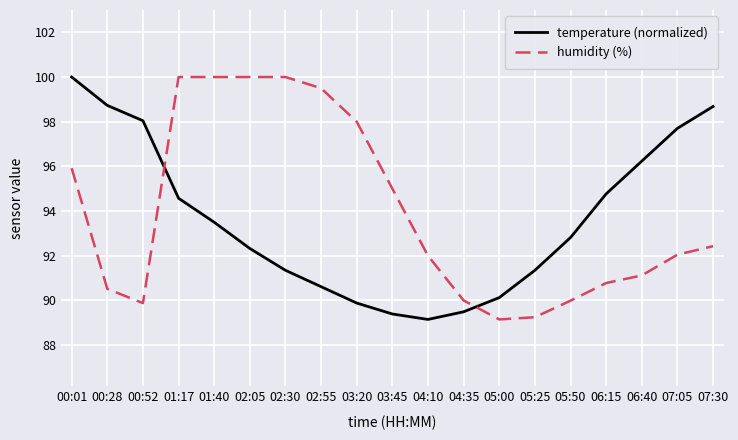

What is the average value of the temperature (normalized) series?

93.6